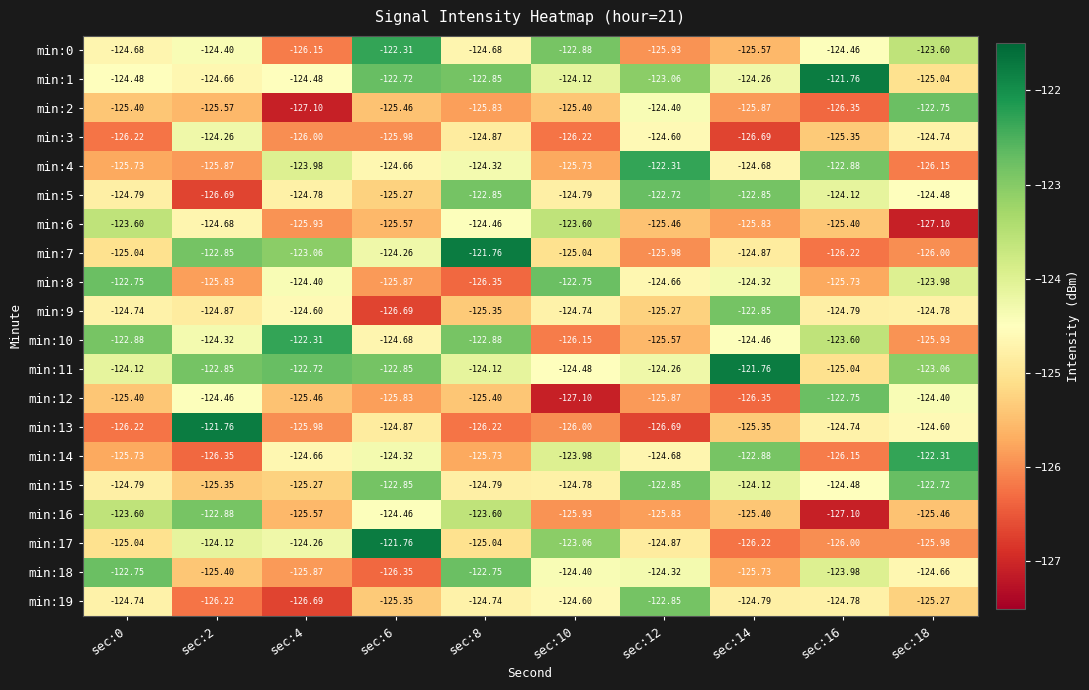

Is the value of min:16 at sec:10 greater than the value of min:12 at sec:8?

No